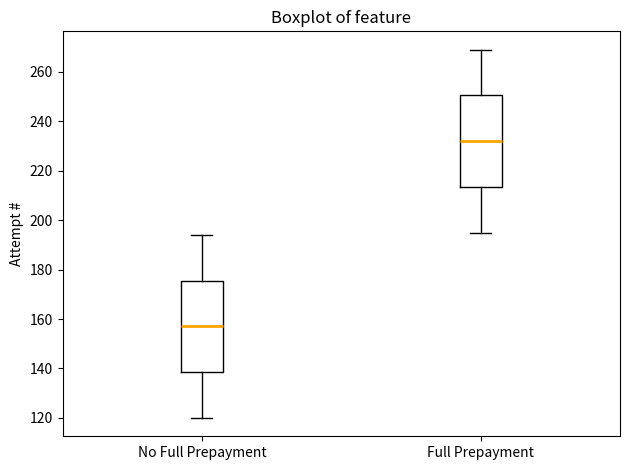

Which box's median line is the highest?

Full Prepayment